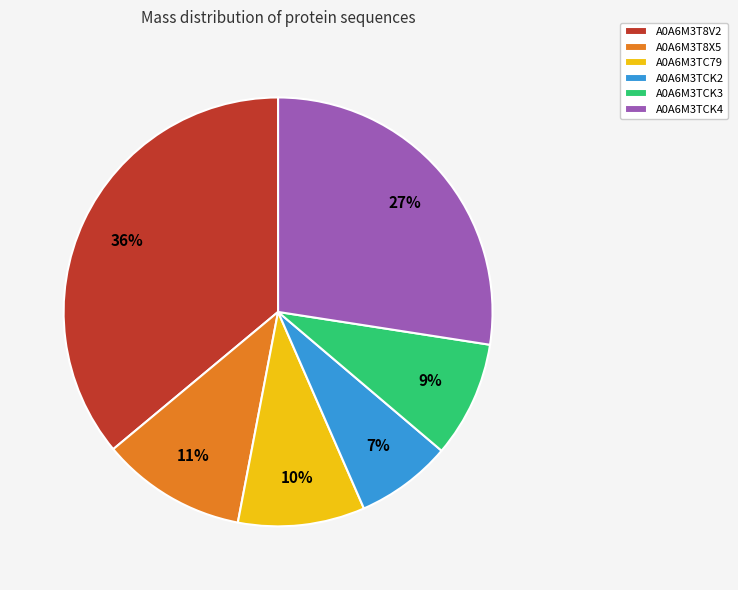

To the nearest percent, what is the combined percentage of A0A6M3TCK4 and A0A6M3T8X5?

38%